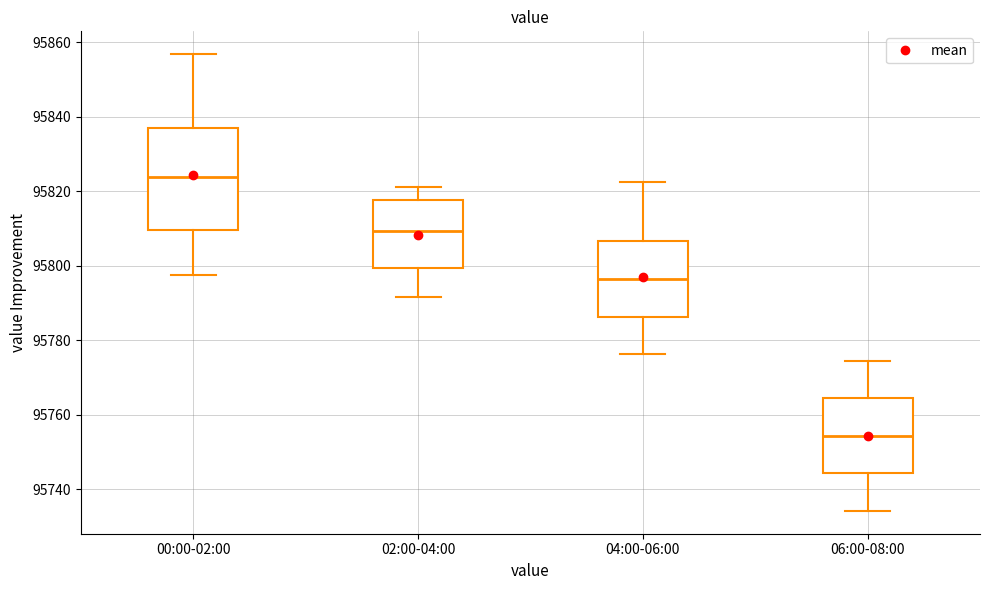

Comparing the boxes themselves (not the whiskers), which one is the tallest?

00:00-02:00